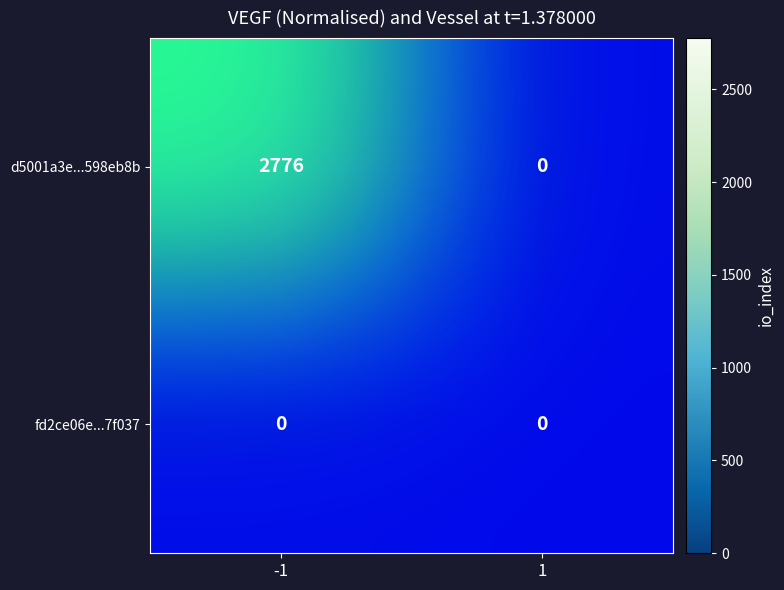

True or false: d5001a3e...598eb8b has a value of 0 at 1.

True